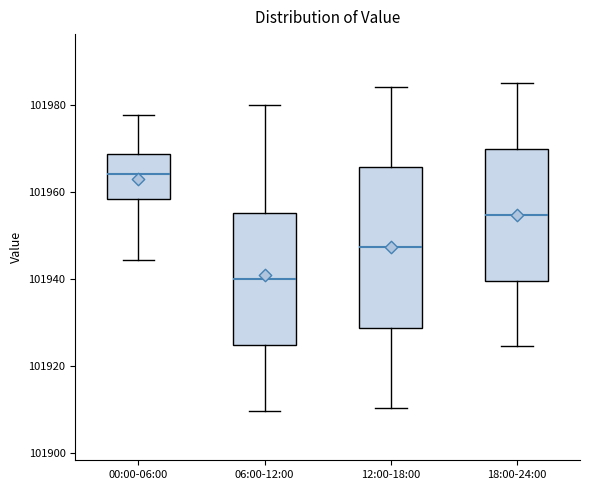

Reading left to right, transcribe this box plot: for each box, give where its median line is, the range the box spans, and where its two whiskers end, as read against the y-axis. The values are not printed on the chart, so give them approximately, as read against the axis.

00:00-06:00: median 101964, box 101958 to 101968, whiskers 101944 to 101978
06:00-12:00: median 101940, box 101924 to 101956, whiskers 101910 to 101980
12:00-18:00: median 101948, box 101928 to 101966, whiskers 101910 to 101984
18:00-24:00: median 101954, box 101940 to 101970, whiskers 101924 to 101986